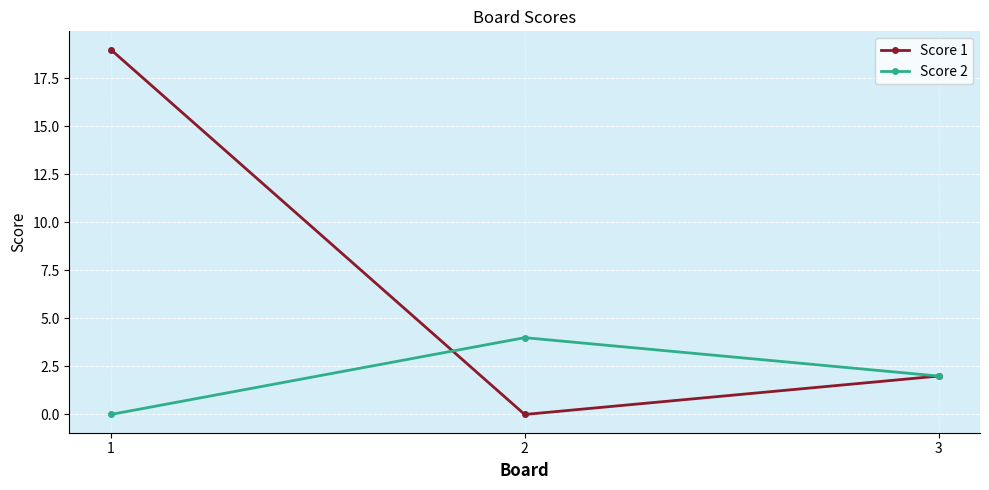

Which series has the largest total across all categories?

Score 1